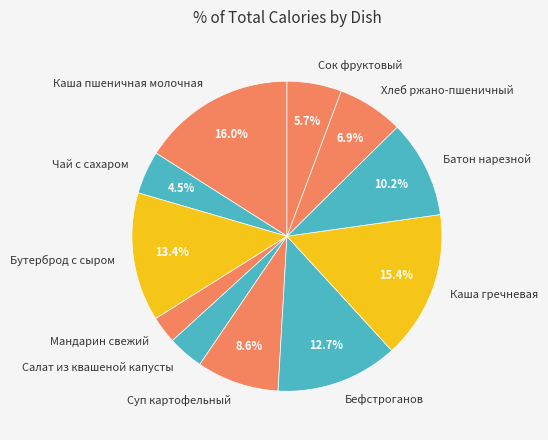

Rank the categories by value from highest to lowest.

Каша пшеничная молочная, Каша гречневая, Бутерброд с сыром, Бефстроганов, Батон нарезной, Суп картофельный, Хлеб ржано-пшеничный, Сок фруктовый, Чай с сахаром, Салат из квашеной капусты, Мандарин свежий